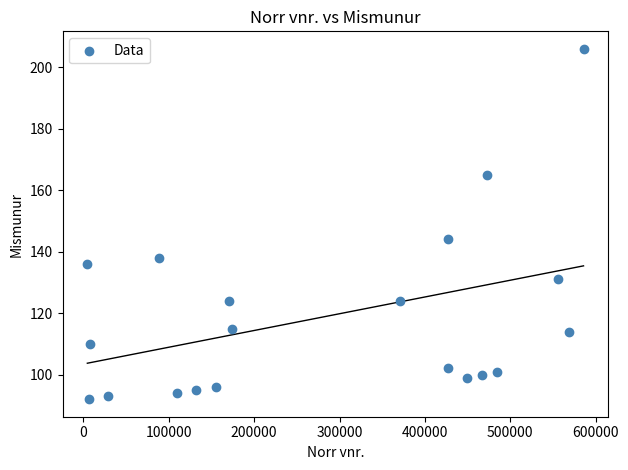

What is the range of Y values (max minus min)?

114